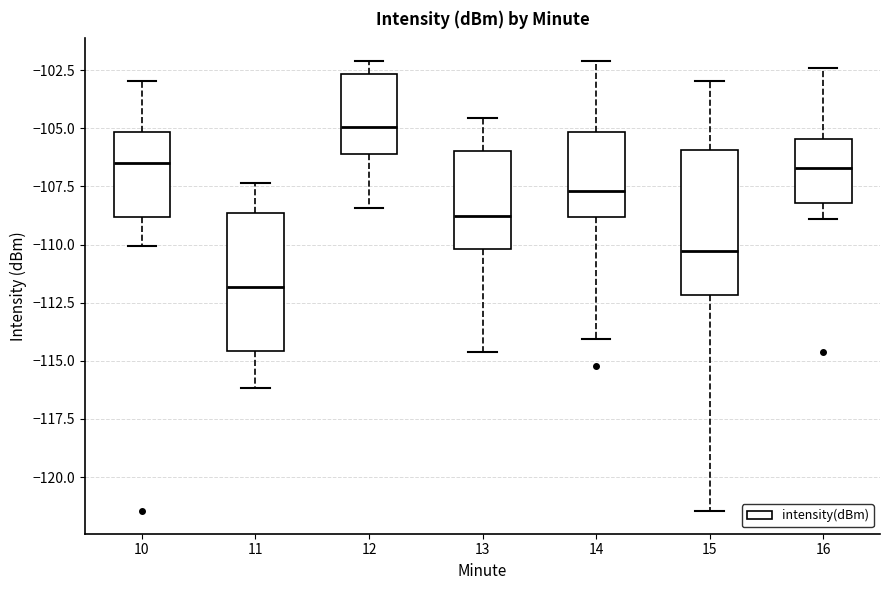

Reading left to right, read every box against the y-axis: the position of its median line, the range the box covers, and the ends of its whiskers. The values are not printed on the chart, so give them approximately, as read against the axis.

10: median -106.5, box -109.0 to -105.0, whiskers -110.0 to -103.0
11: median -112.0, box -114.5 to -108.5, whiskers -116.0 to -107.5
12: median -105.0, box -106.0 to -102.5, whiskers -108.5 to -102.0
13: median -109.0, box -110.0 to -106.0, whiskers -114.5 to -104.5
14: median -107.5, box -109.0 to -105.0, whiskers -114.0 to -102.0
15: median -110.5, box -112.0 to -106.0, whiskers -121.5 to -103.0
16: median -106.5, box -108.0 to -105.5, whiskers -109.0 to -102.5